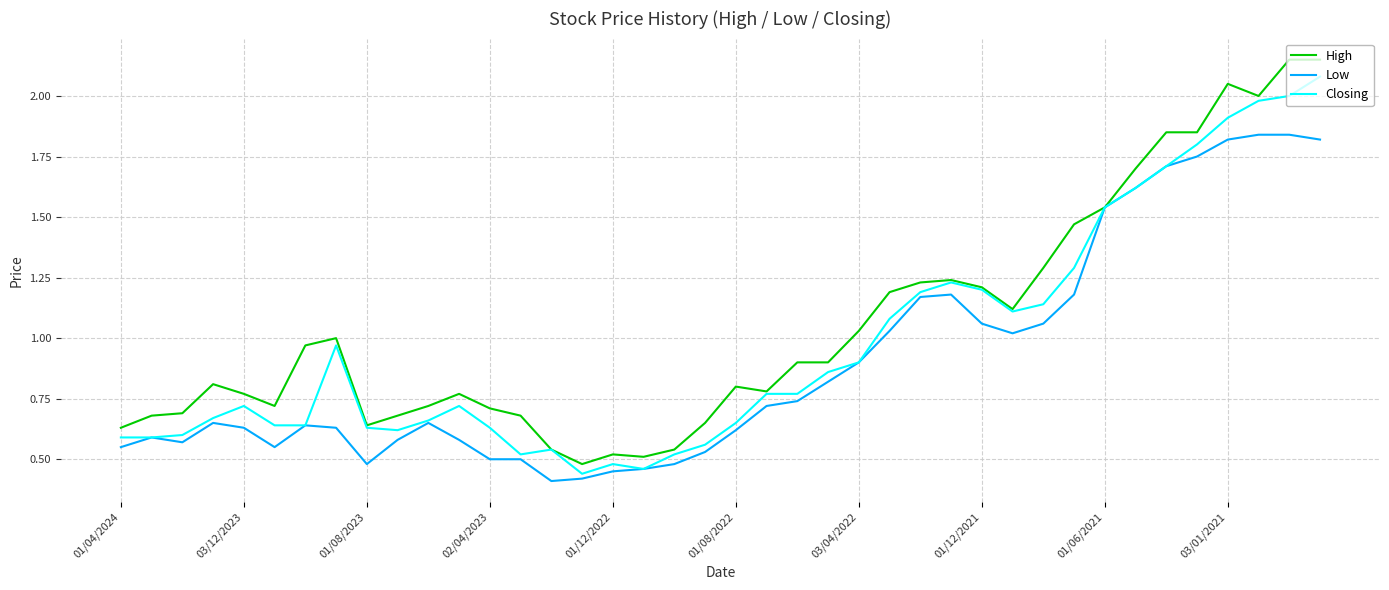

Which series has the widest spread of values?

High